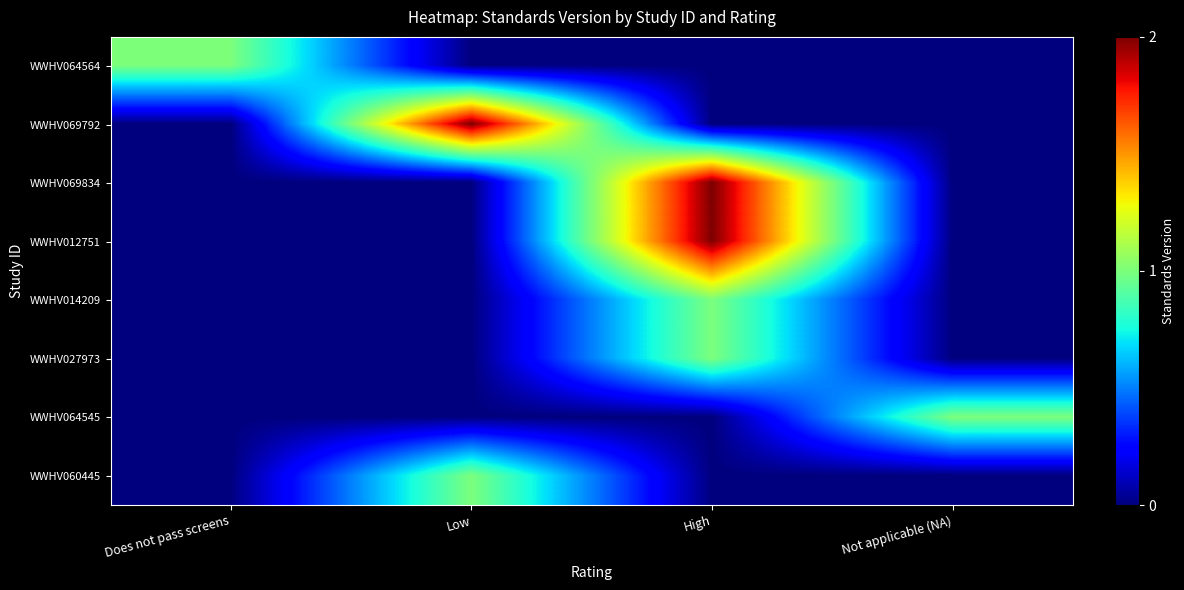

At which category is the sum across all series the highest?

High